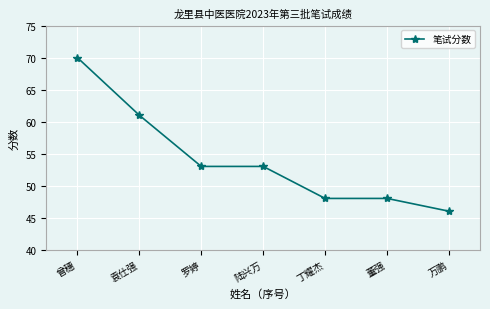

What is the ratio of the value at 陆兴万 to the value at 万鹏?

1.2